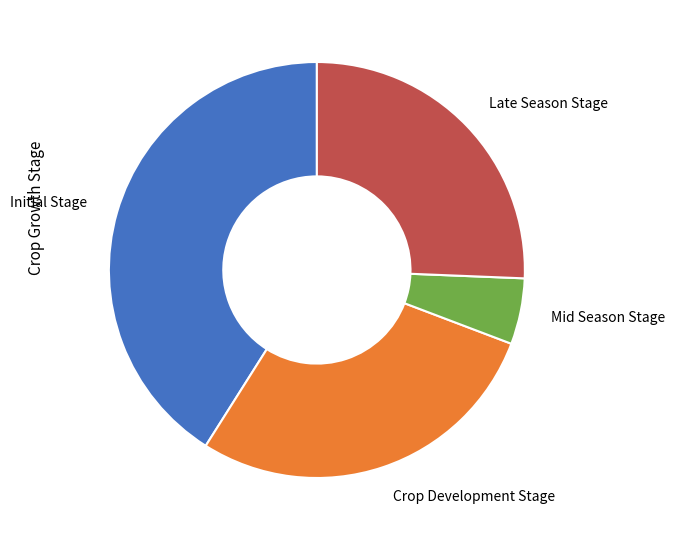

Rank the categories by value from highest to lowest.

Initial Stage, Crop Development Stage, Late Season Stage, Mid Season Stage